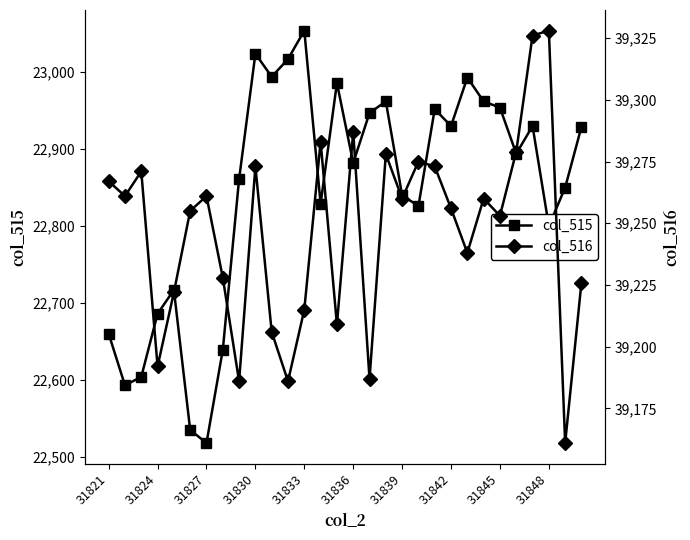

At which label is col_515 closest to 22786?

31848